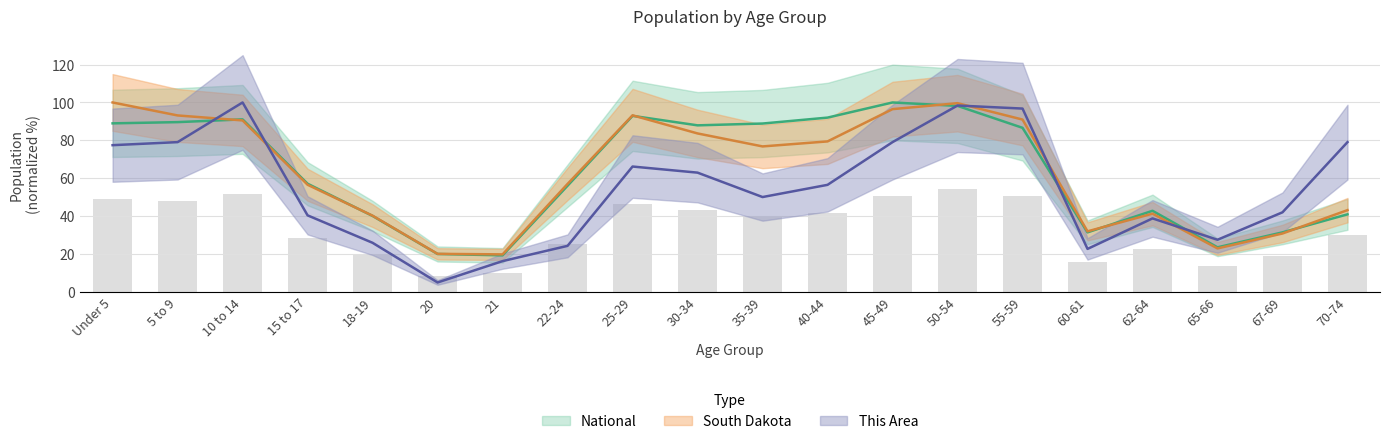

Count the number of categories in the chart.

20